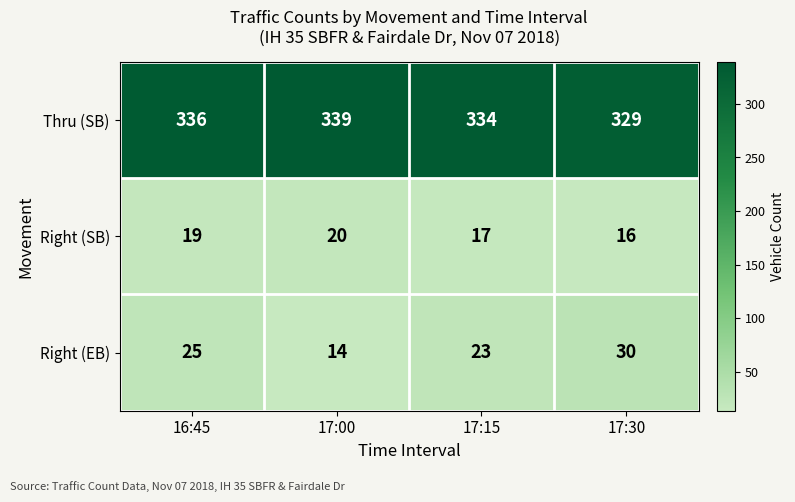

What is the difference between the highest and lowest values at 17:30?

313